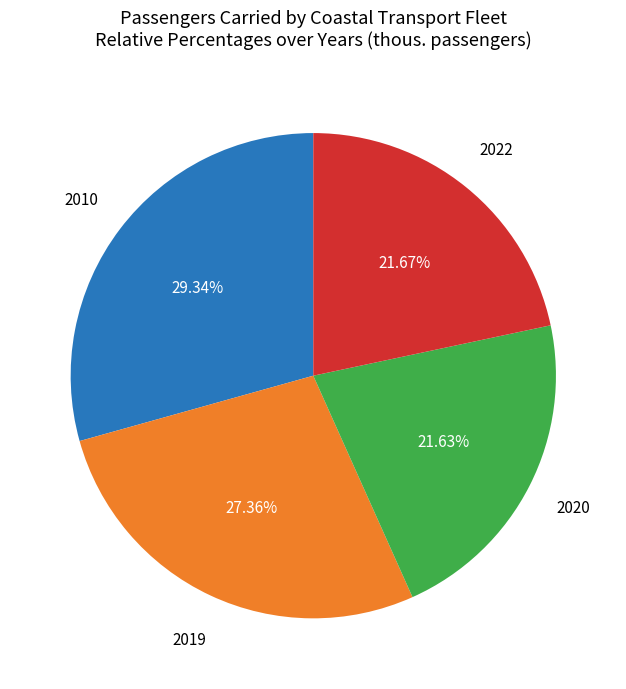

To the nearest percent, what is the average slice percentage?

25%